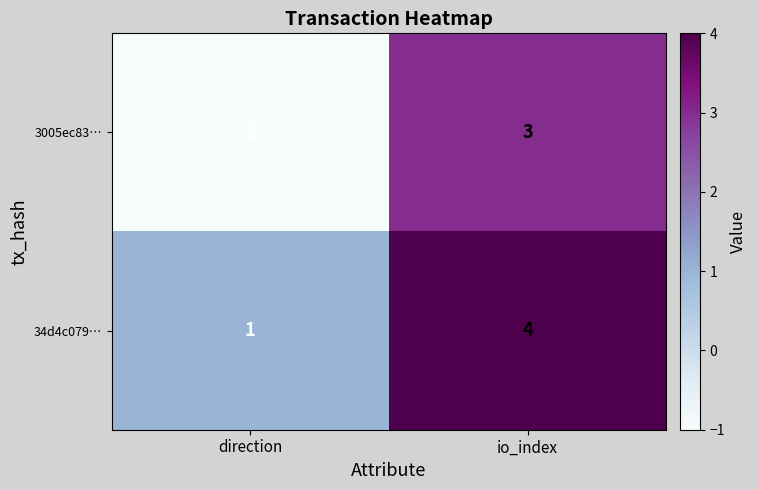

What is the spread (max minus min) of values at direction?

2